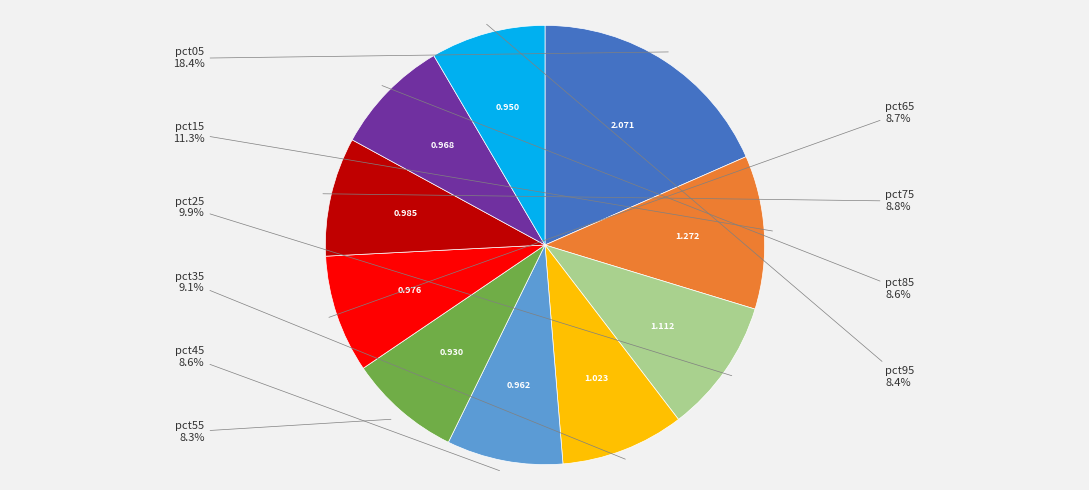

Does any single category account for the majority?

No